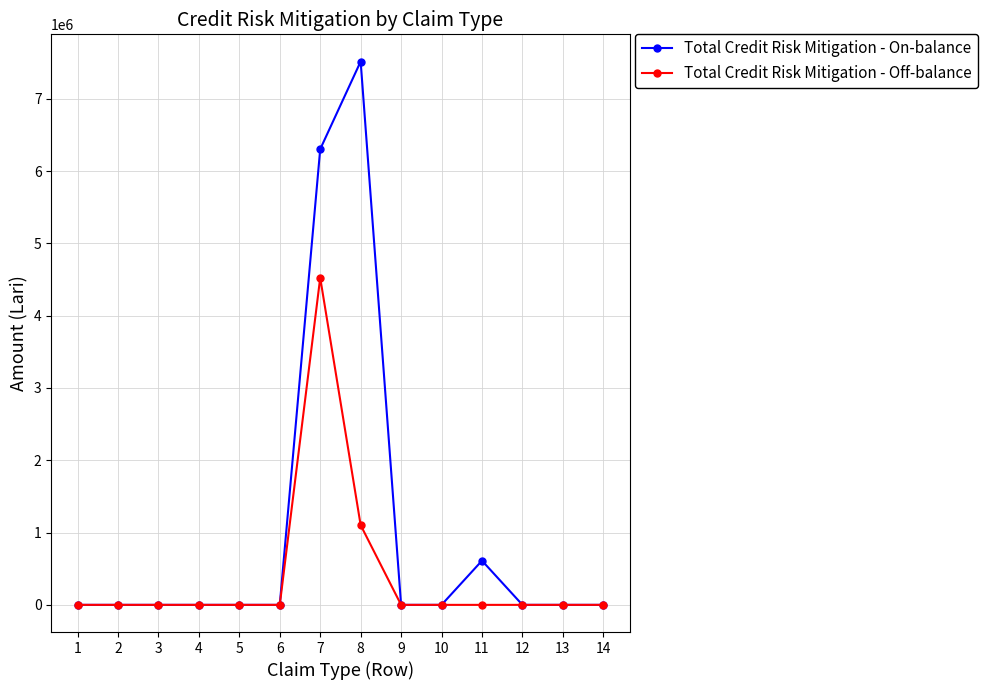

What is the value of the Total Credit Risk Mitigation - Off-balance point at the 8th from the left?

1102717.7